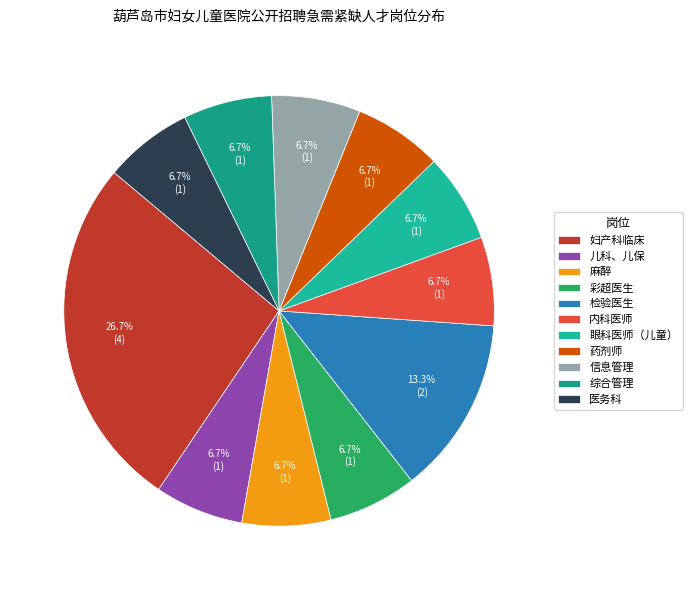

Does 麻醉 represent more than half of the total?

No